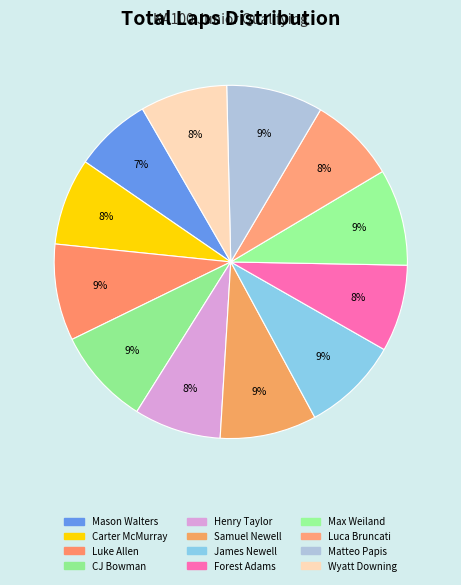

To the nearest percent, what is the difference between the Max Weiland and Henry Taylor slice percentages?

1%